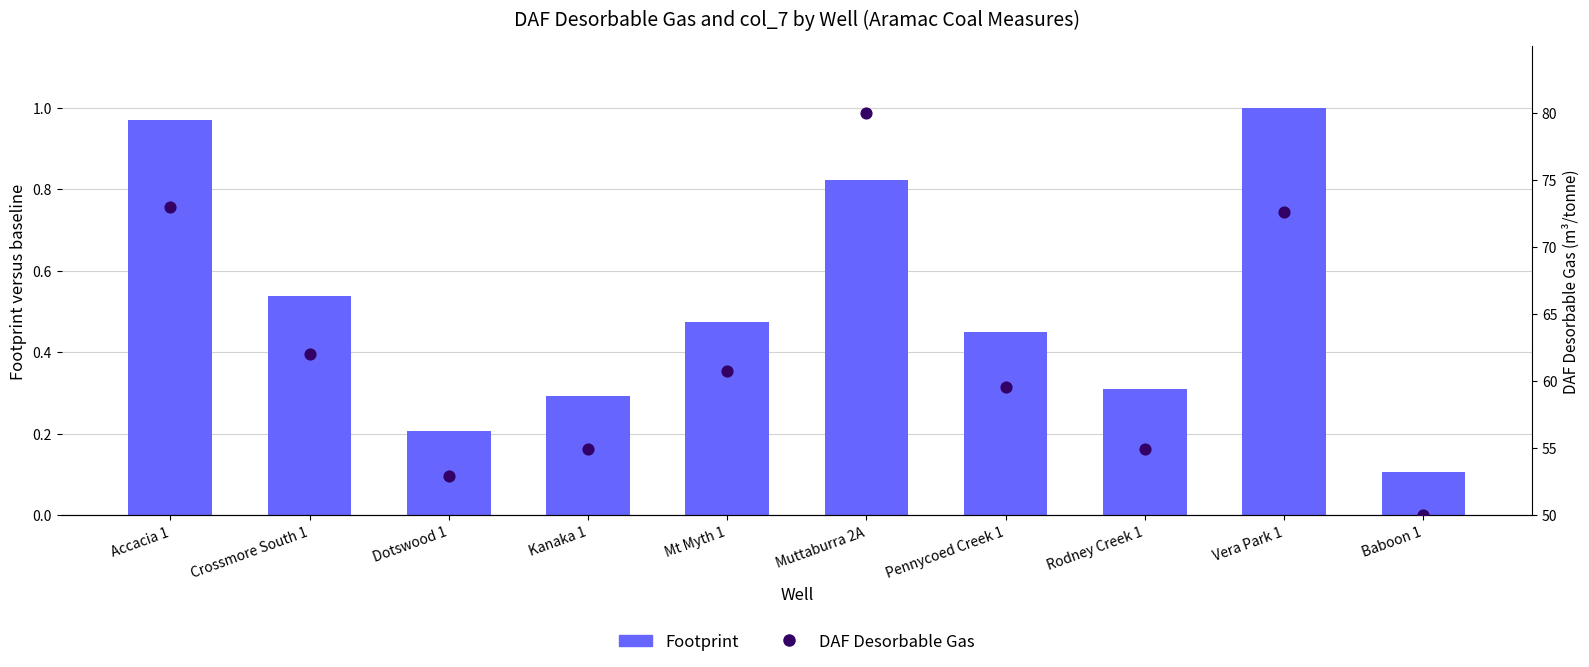

What is the total value across all series at Muttaburra 2A?

80.8